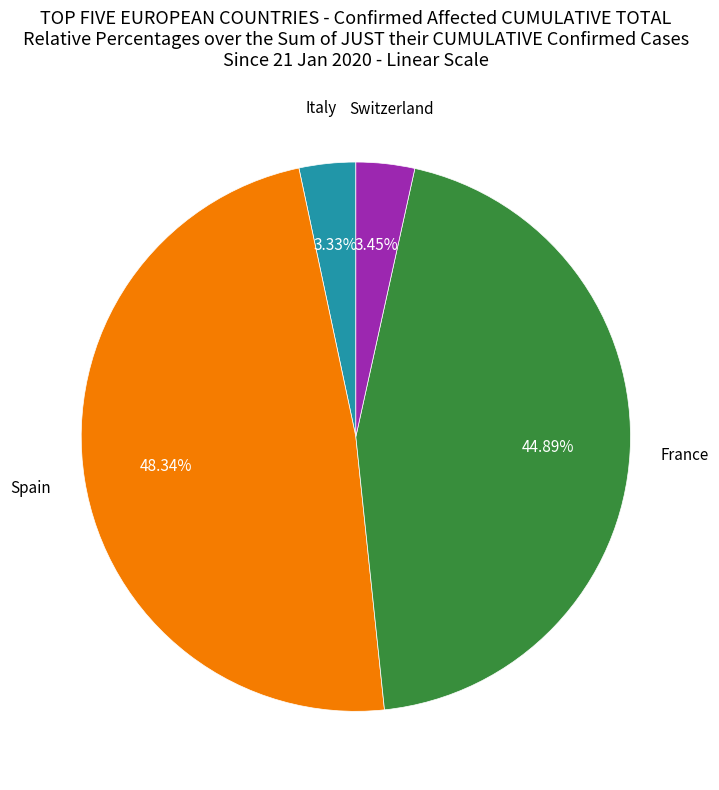

Is there any slice that represents more than half of the pie?

No